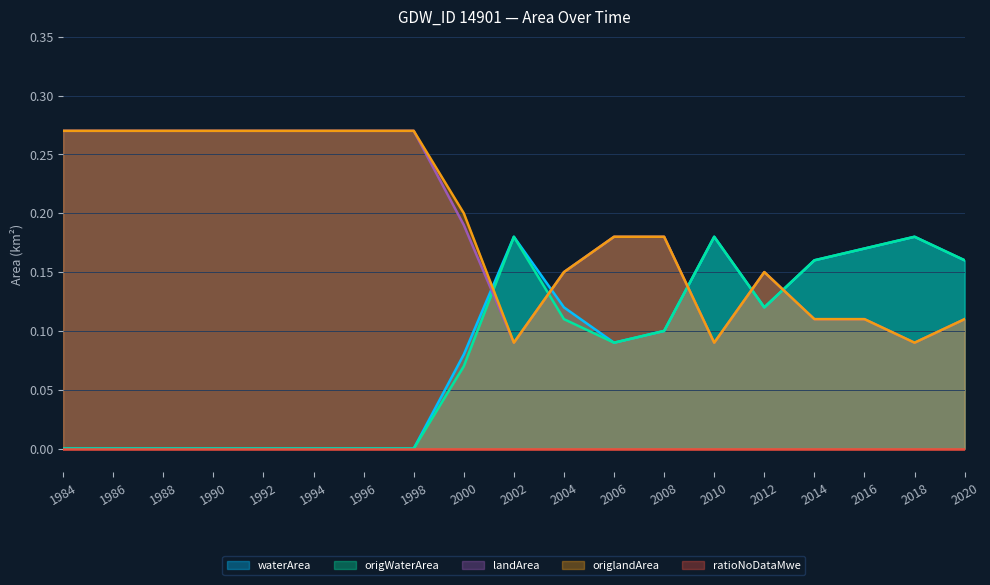

What is the value of the origWaterArea point at the 10th from the left?

0.2